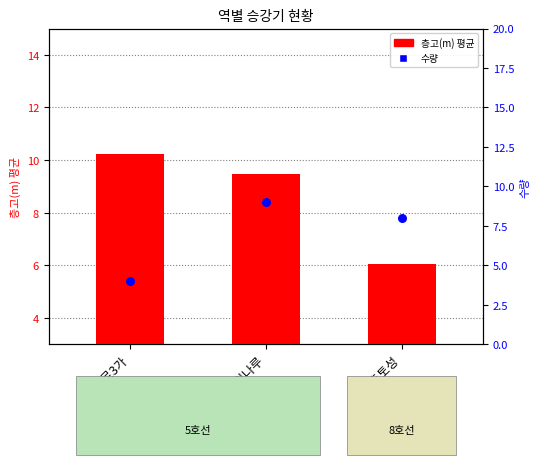

Is the value of 층고(m) 평균 at 몽촌토성 greater than the value of 수량 at 종로3가?

Yes